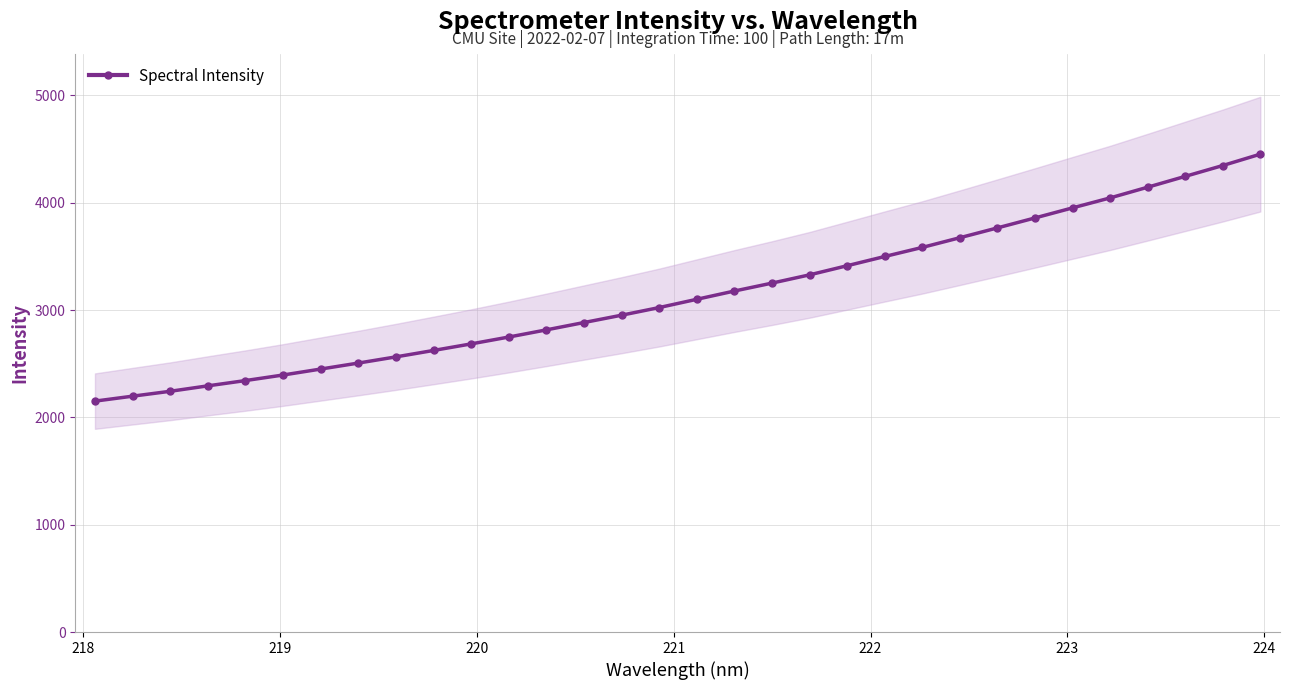

What is the lowest value of the Spectral Intensity series?

2151.6